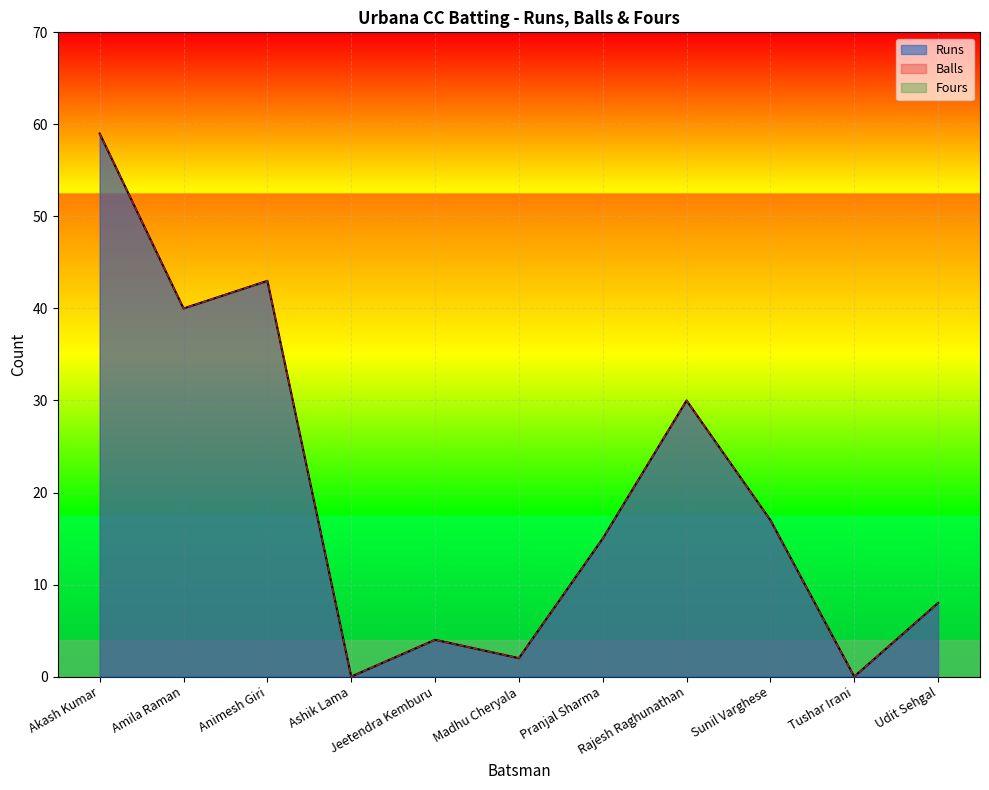

Reading left to right, what are all the values shown in this chart?

Runs: 59	40	43	0	4	2	15	30	17	0	8
Balls: 59	40	43	0	4	2	15	30	17	0	8